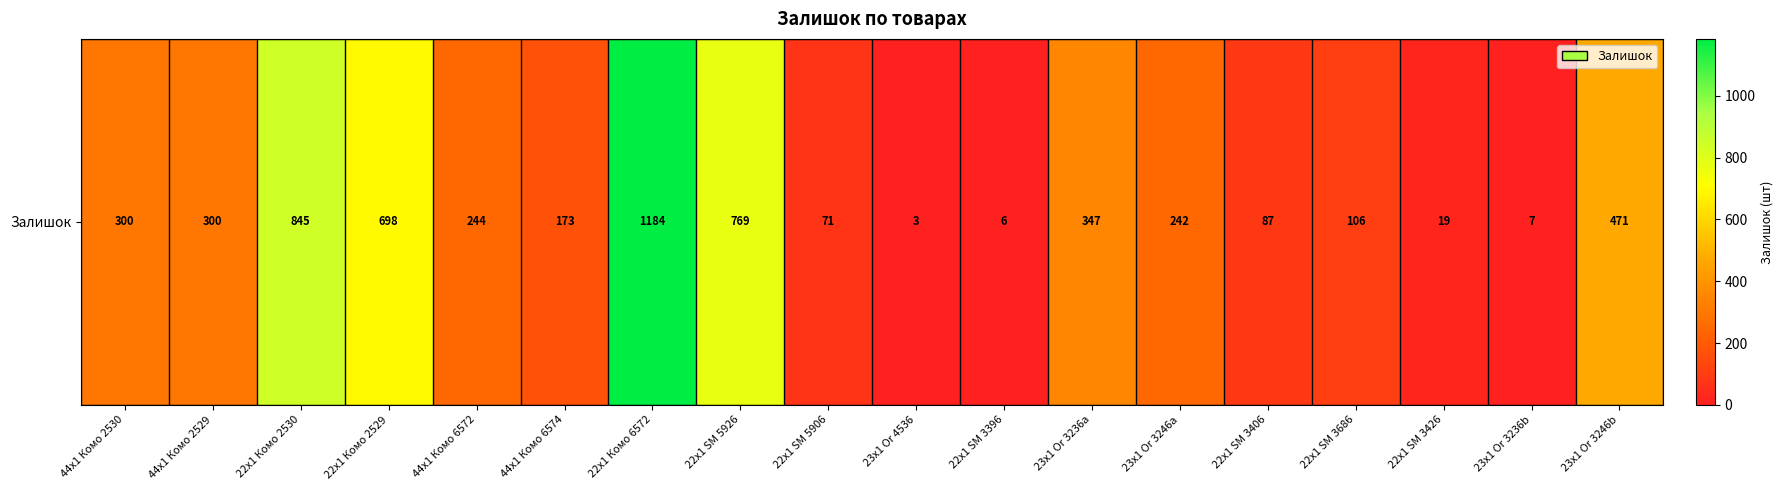

What is the maximum value shown in the chart?

1184